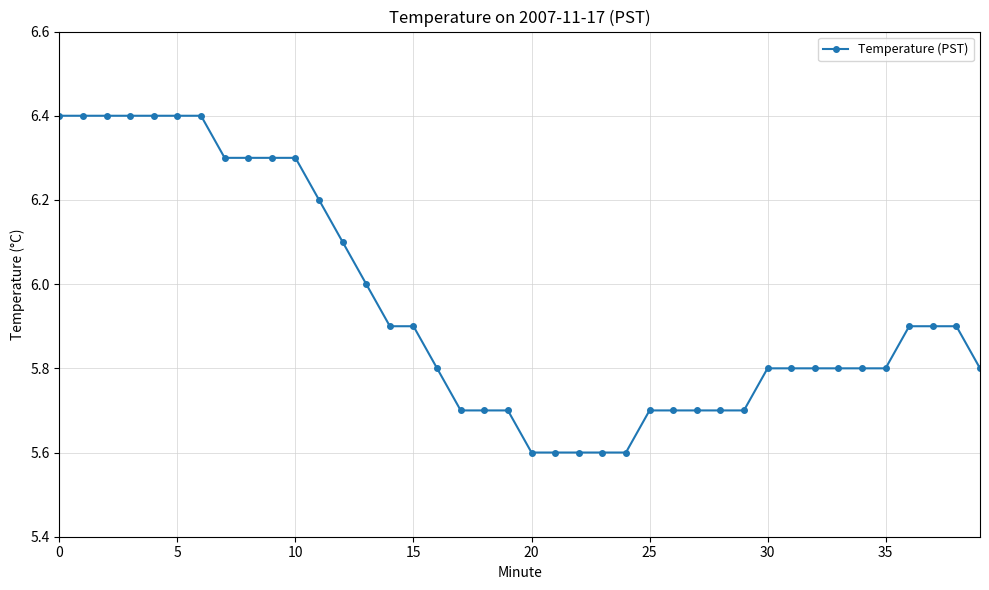

What is the value of the 13th point from the left?

6.1